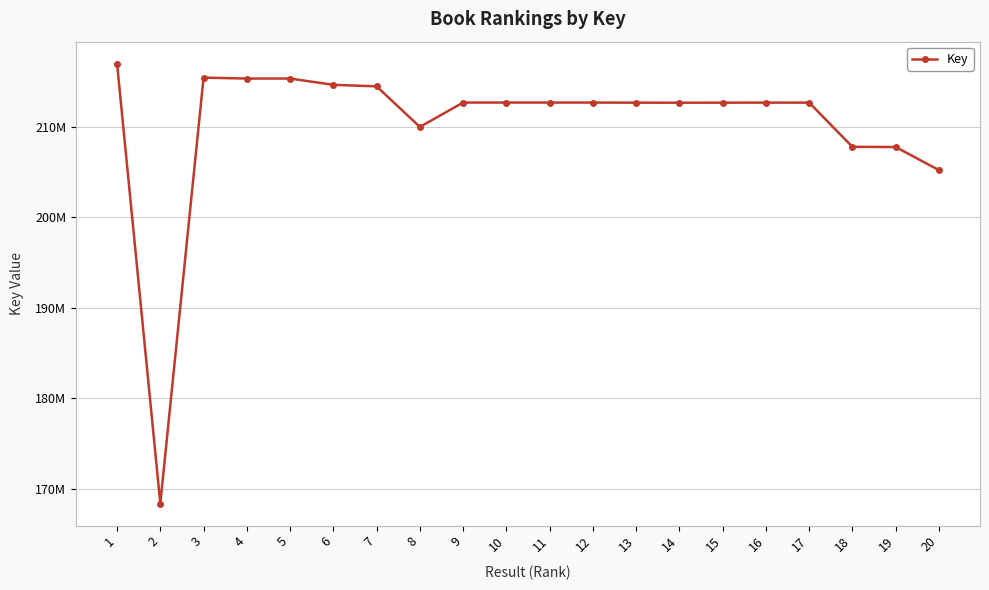

What is the sum of all values?

4204879507